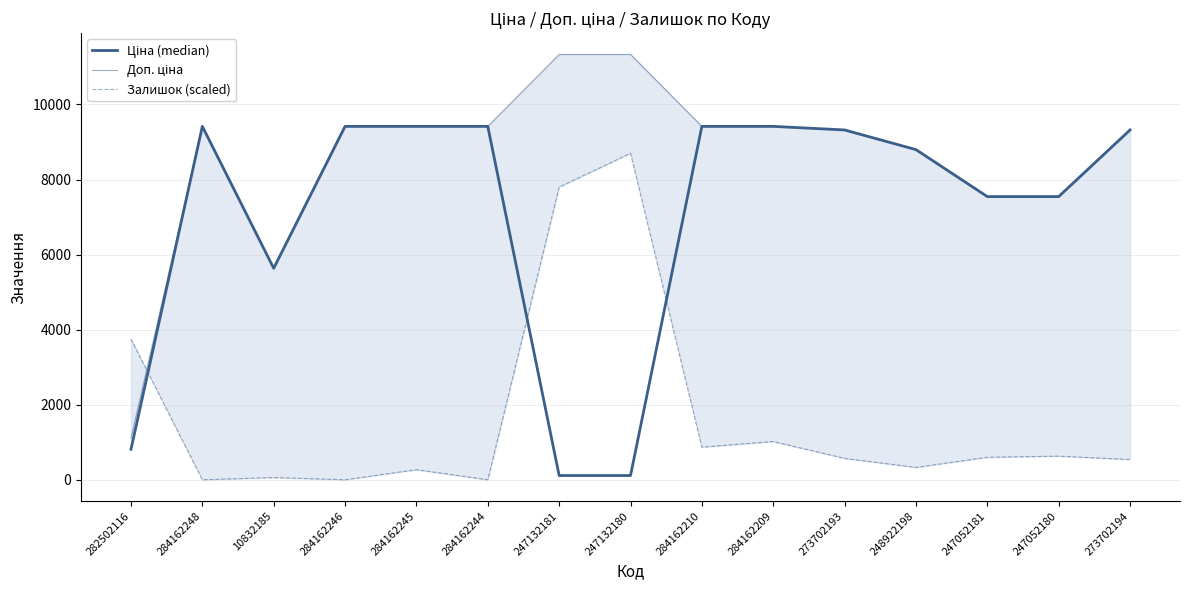

Does the chart have visible grid lines?

Yes